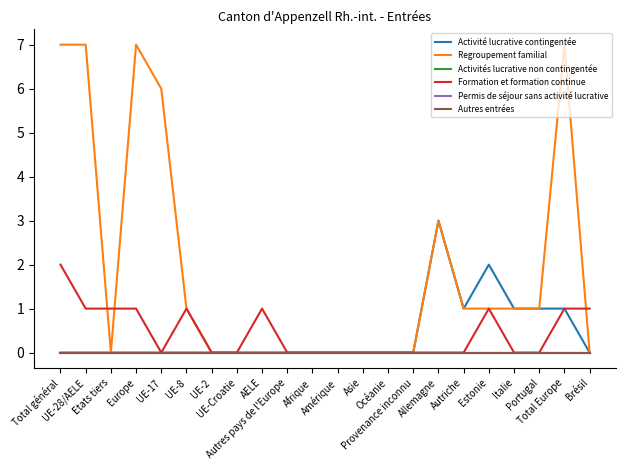

Does the chart have visible grid lines?

No